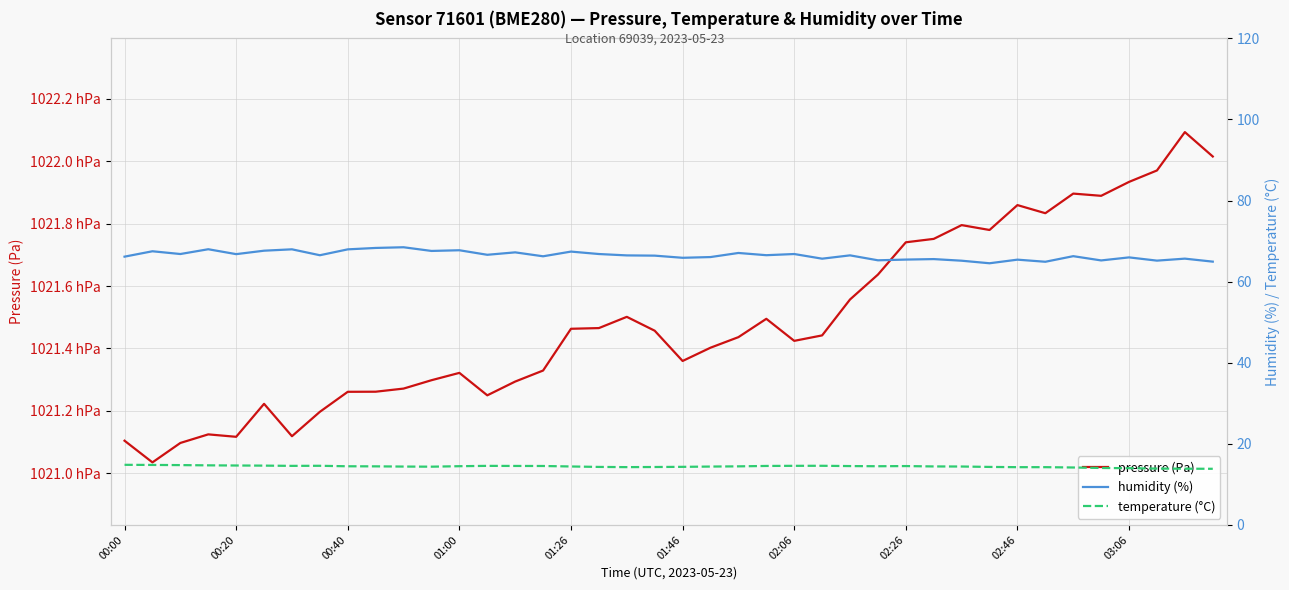

Which category has the highest value in the humidity (%) series?

10